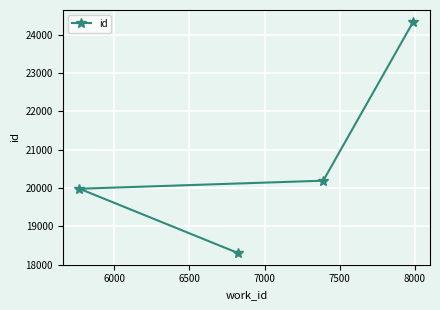

What is the greatest value displayed?

24342